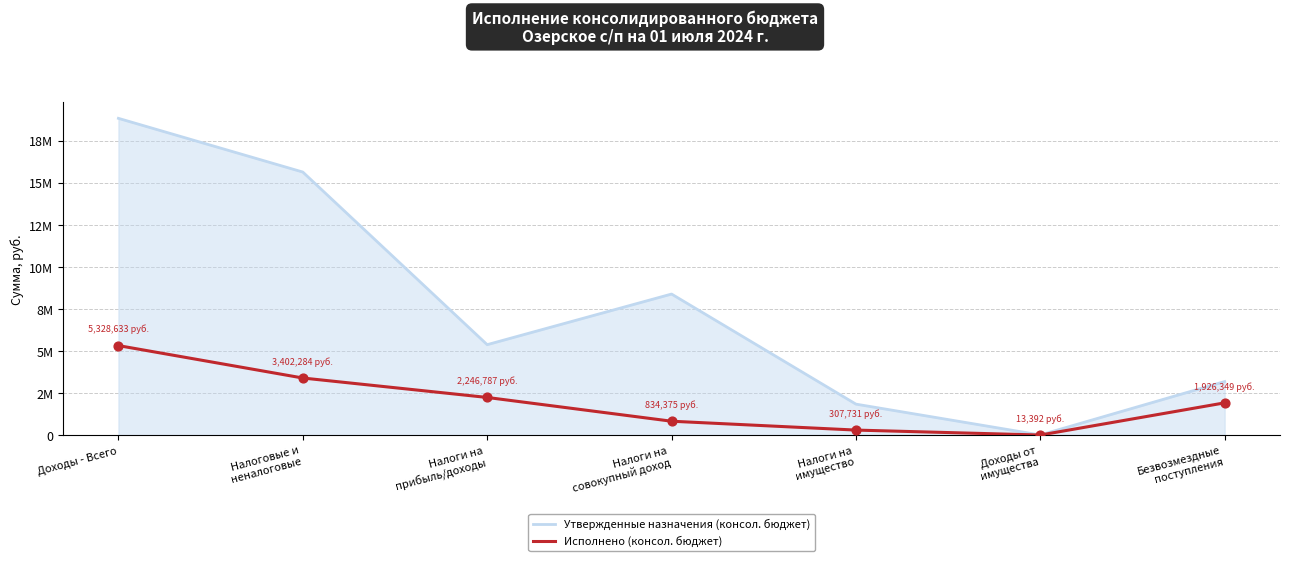

Which series has the largest total across all categories?

Утвержденные назначения (консол. бюджет)